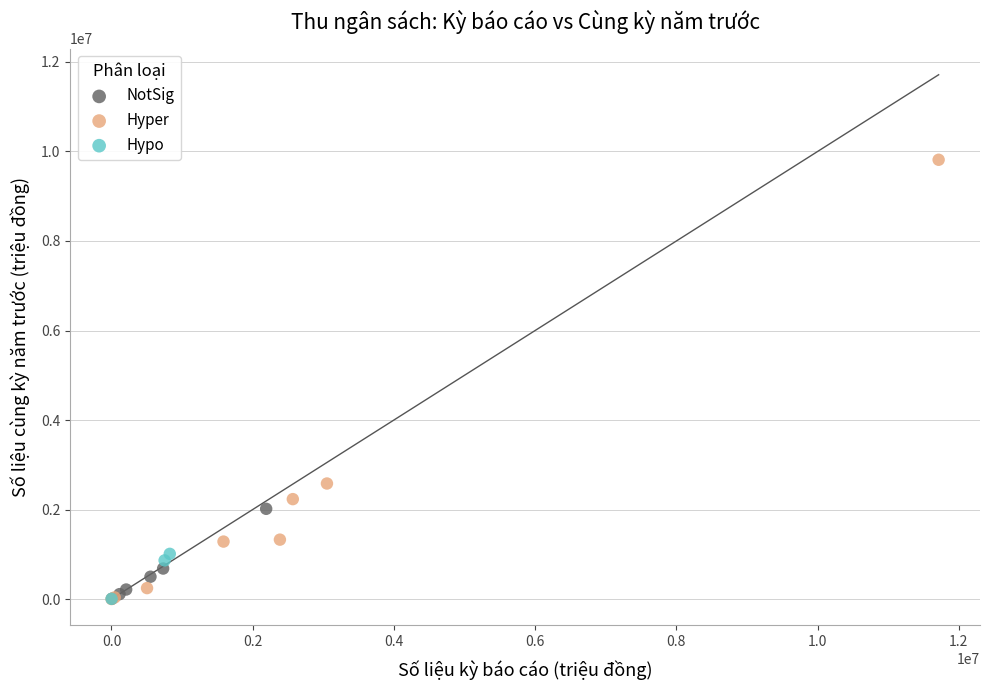

Which series has the largest Y range (max minus min)?

Hyper